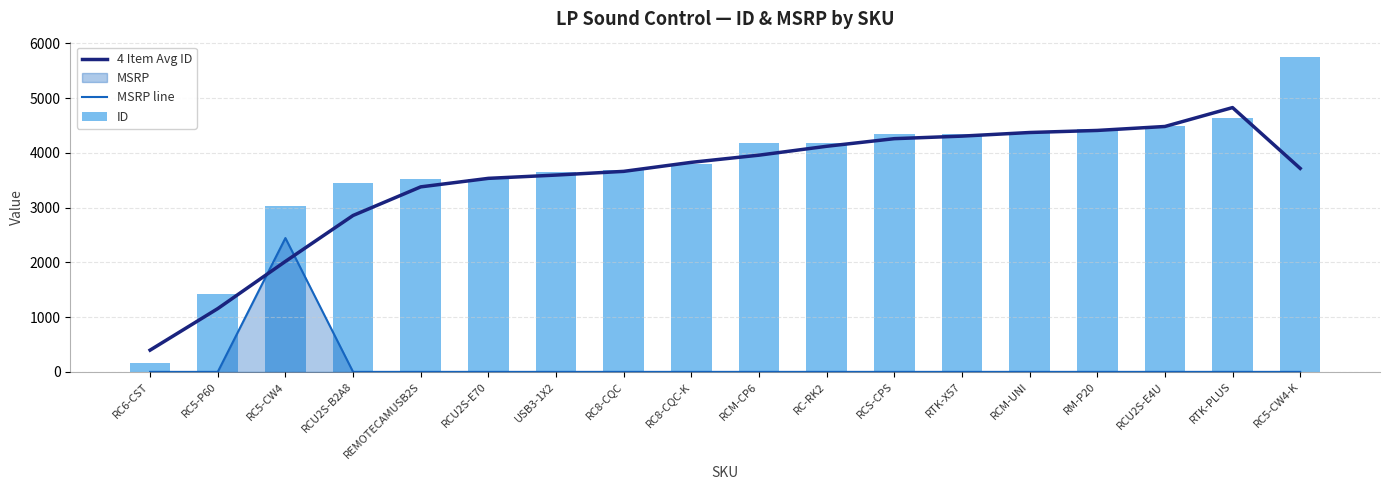

Are the bars grouped side by side (vs. stacked)?

Yes